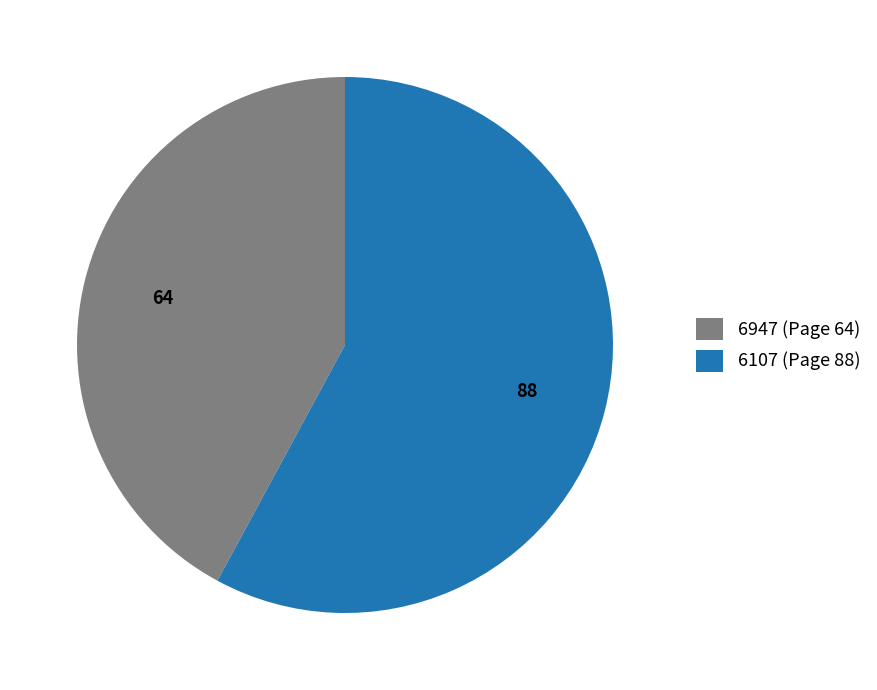

Which category has the smallest portion of the pie?

6947